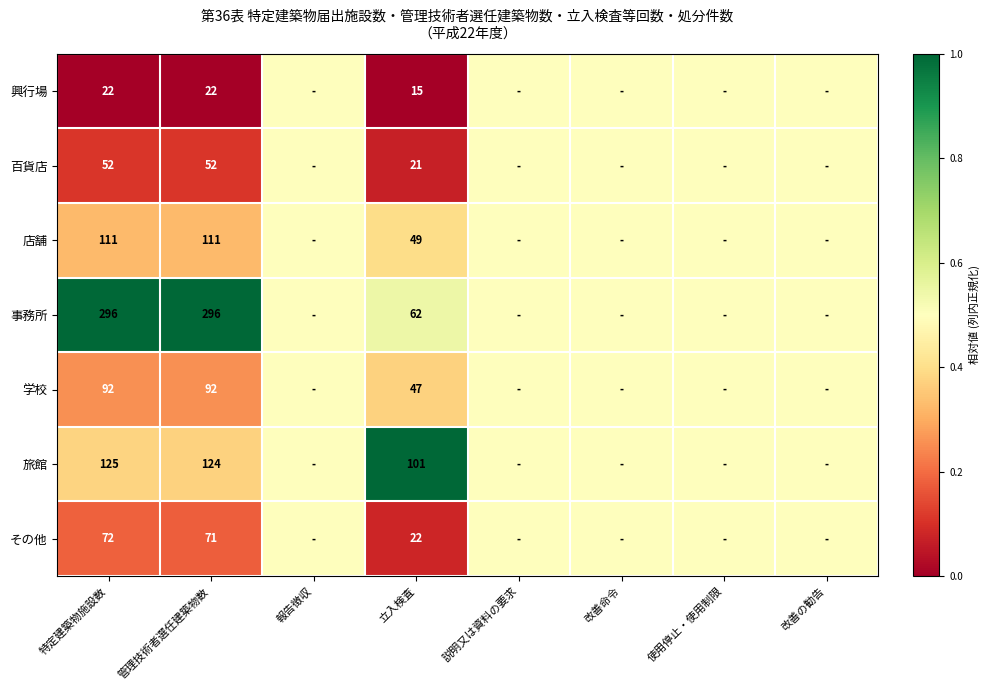

True or false: 旅館 has a value of 124.0 at 管理技術者選任建築物数.

True